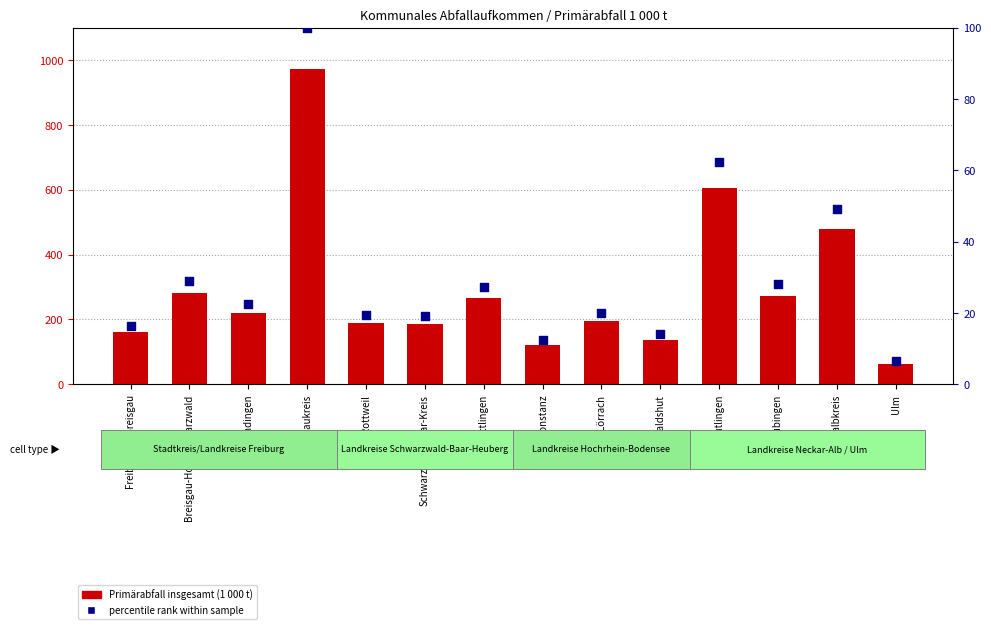

At how many categories does at least one series exceed 158?

11